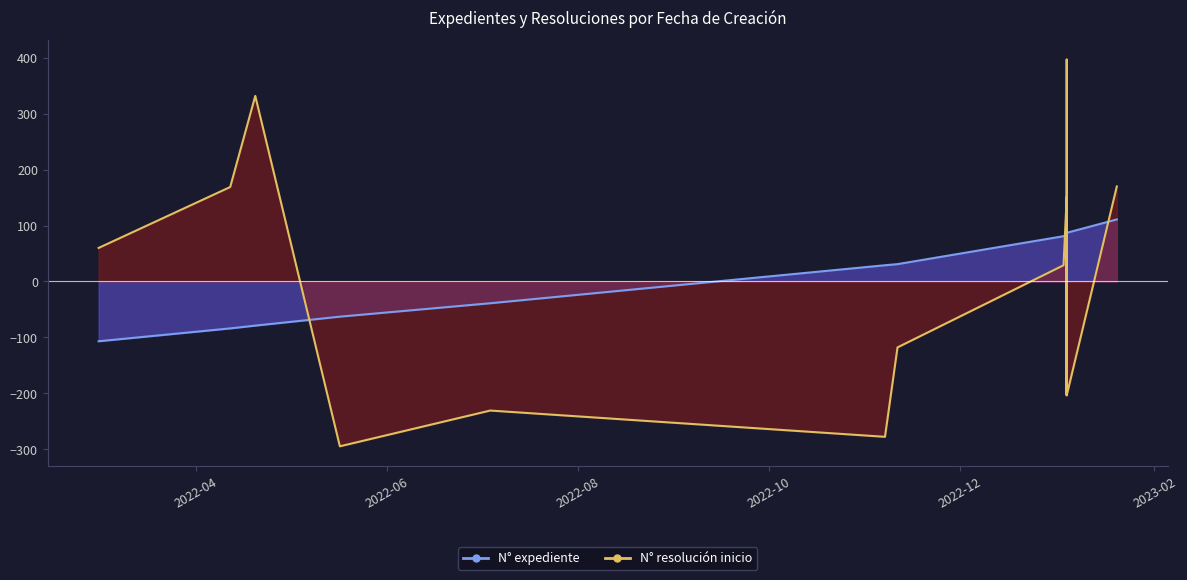

Count the number of categories in the chart.

13